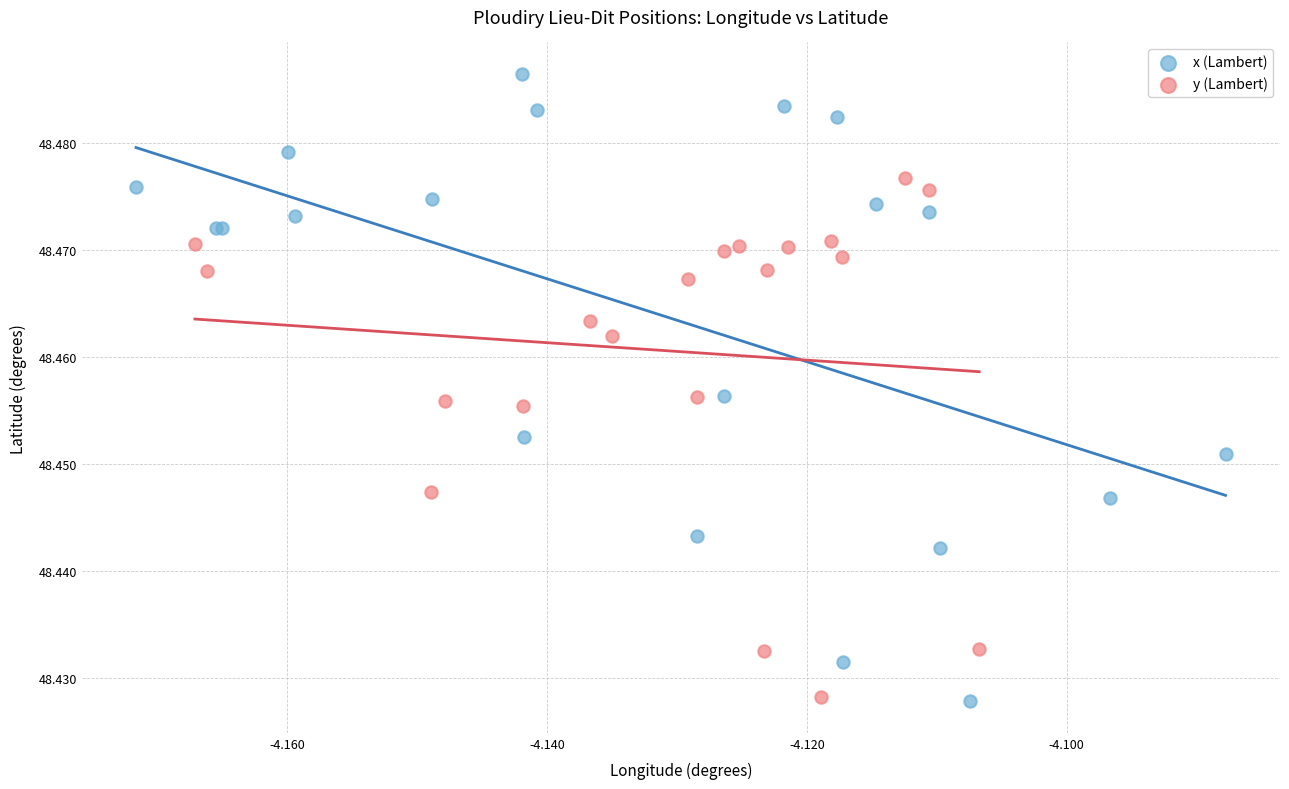

Which series has the largest Y range (max minus min)?

x (Lambert)